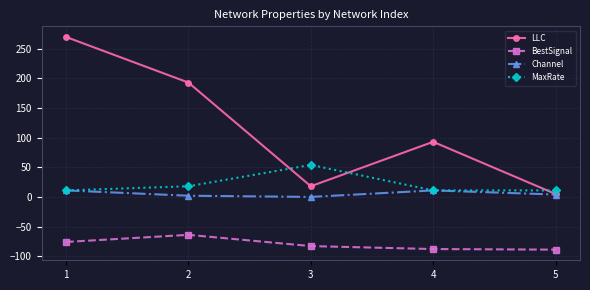

What is the value of the BestSignal point at the 3rd from the left?

-83